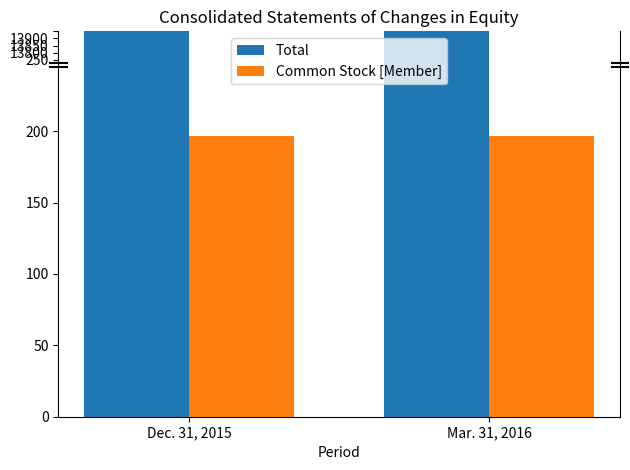

List the series in order of their peak value, lowest first.

Common Stock [Member], Total